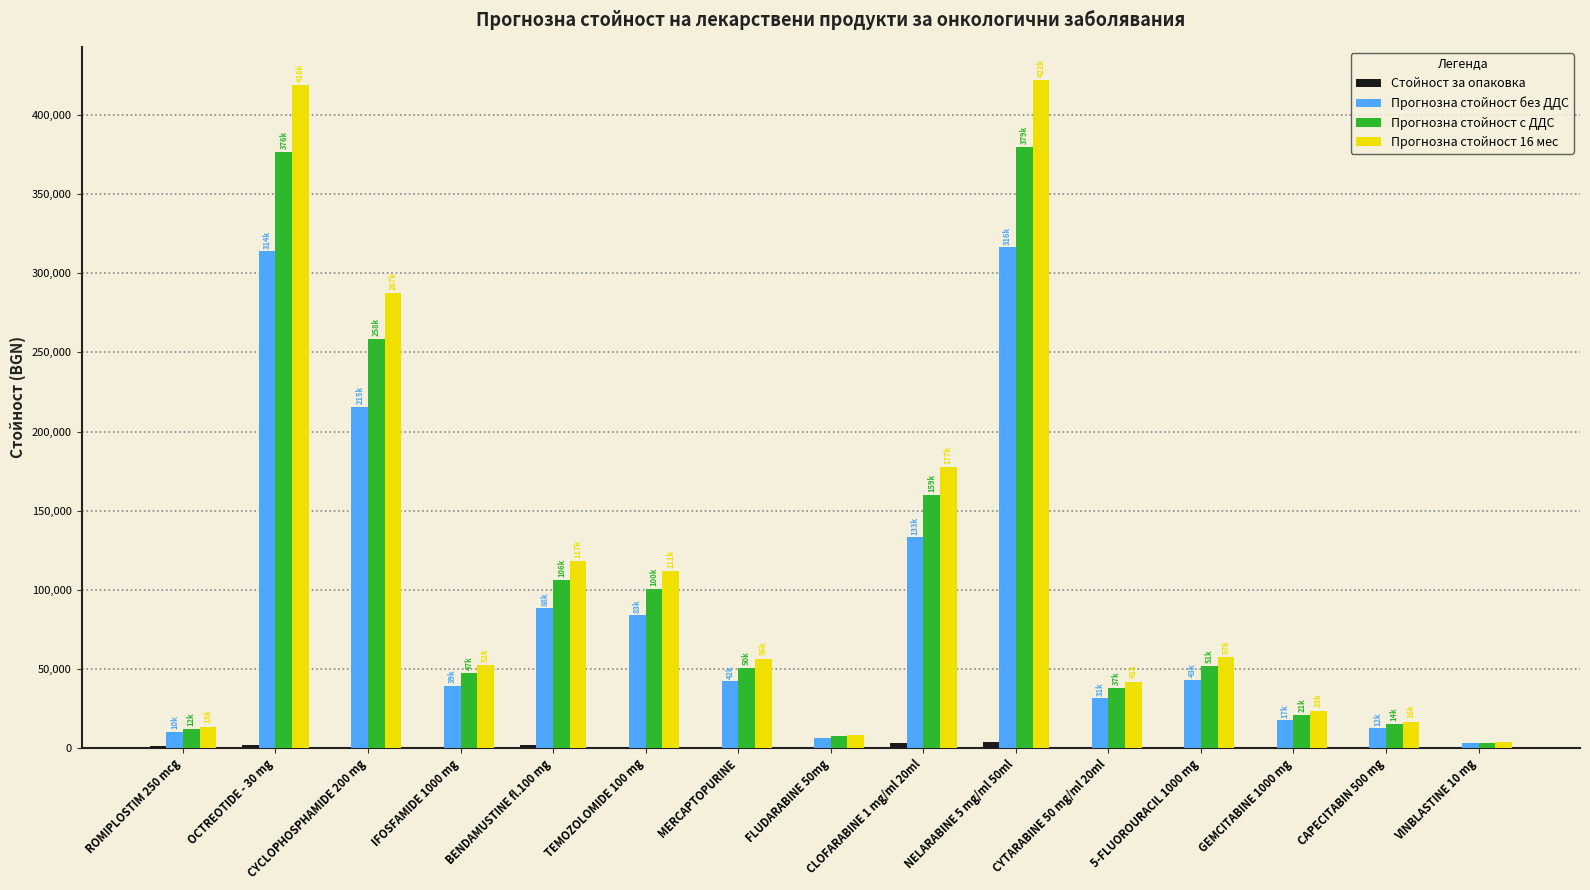

What is the sum of all Прогнозна стойност 16 мес values?

1809018.5